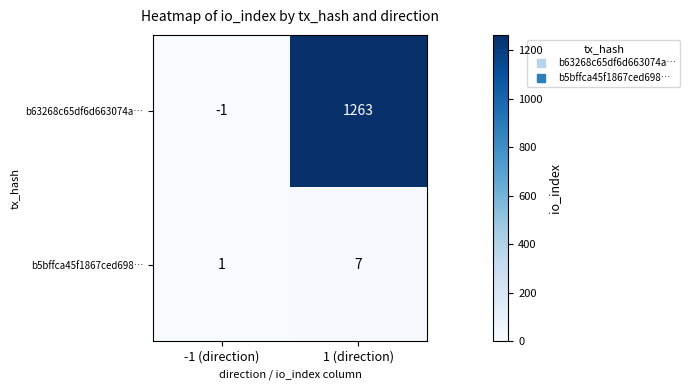

Reading left to right, transcribe all the data shown in this chart.

b63268c65df6d663074a…: -1 (direction)=-1	1 (direction)=1263
b5bffca45f1867ced698…: -1 (direction)=1	1 (direction)=7